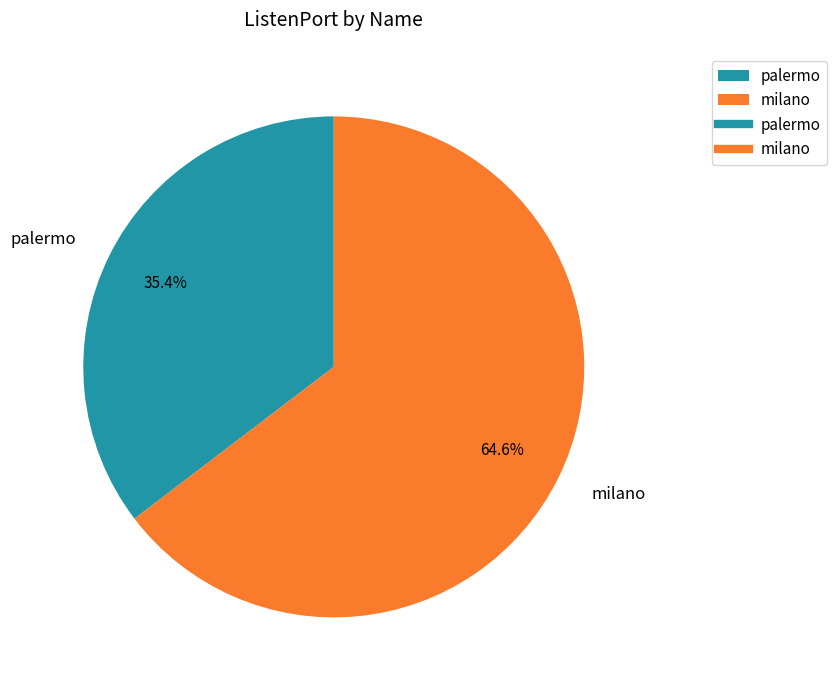

Is it true that milano is 65% of the pie?

True